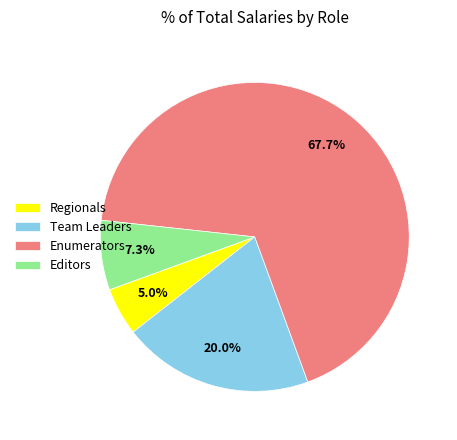

Approximately how many times larger is the value at Enumerators compared to Regionals?

13.5